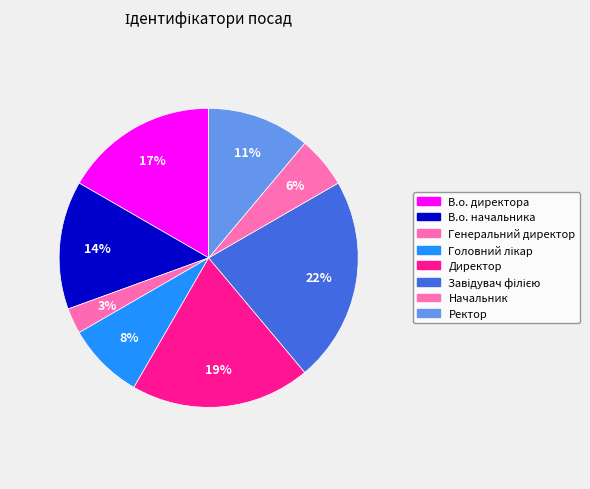

Does Генеральний директор represent more than half of the total?

No